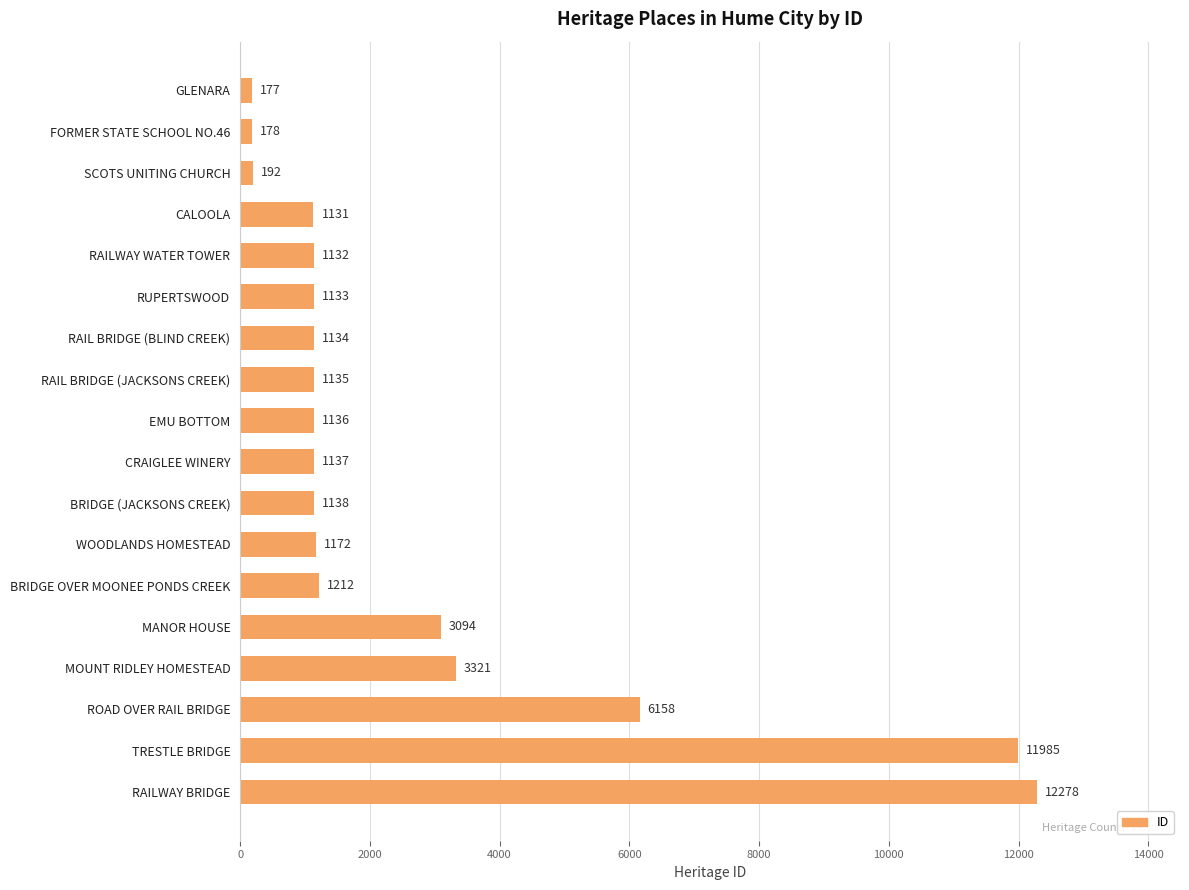

How many bars are there in total?

18